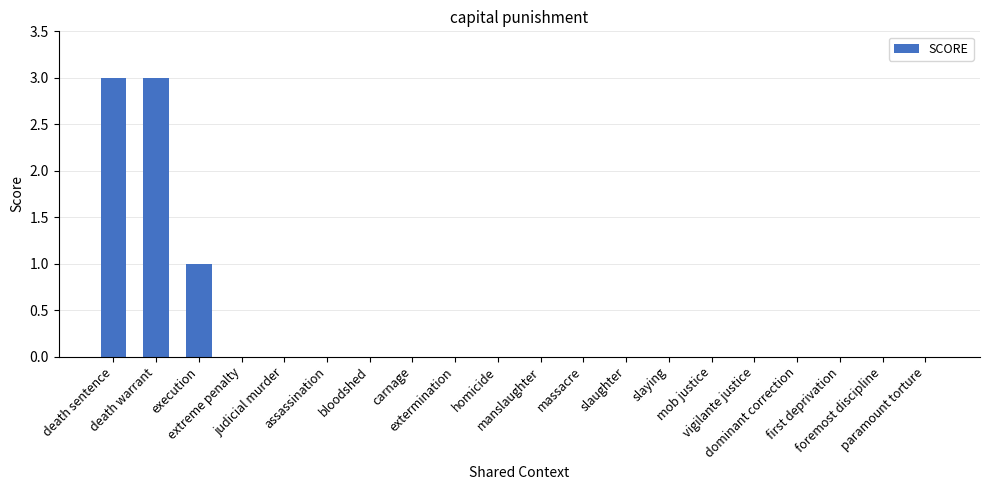

Where is the data nearest to the value 1?

execution